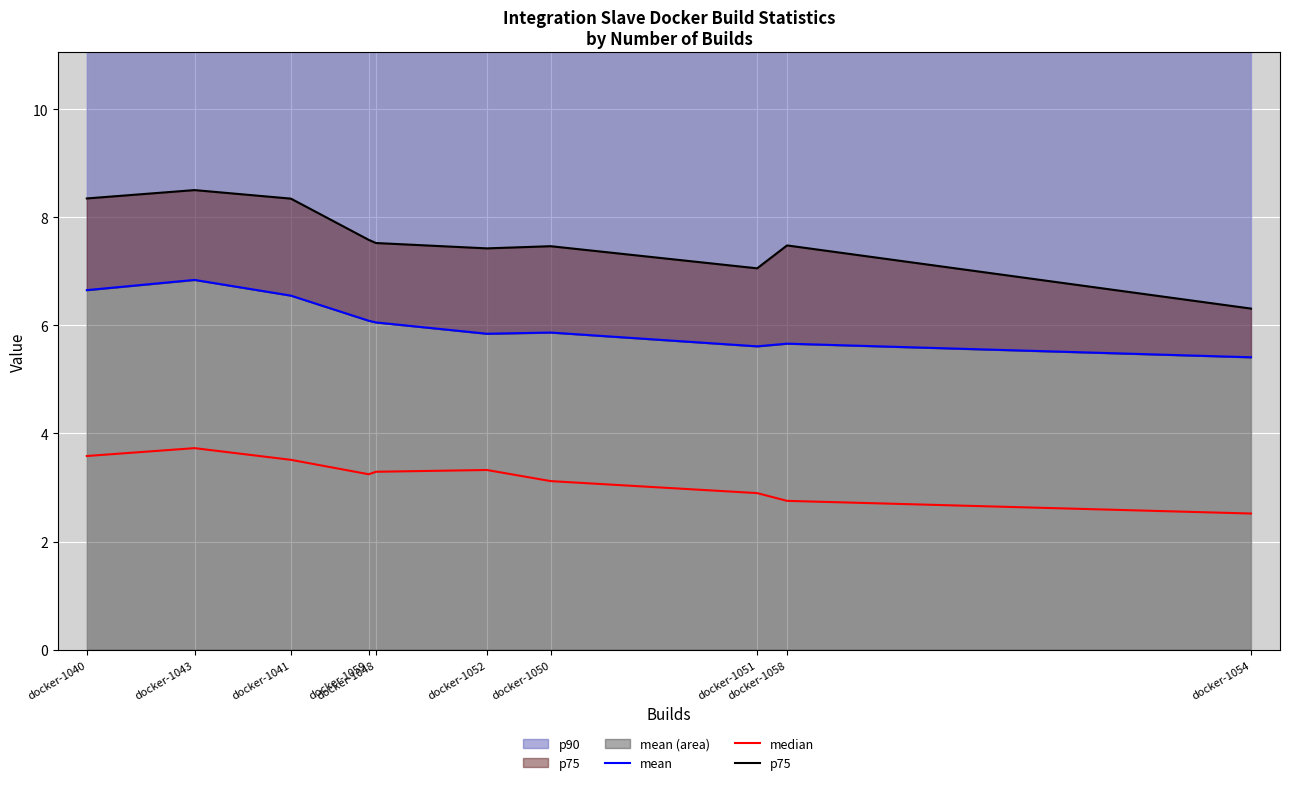

What is the average value of the p75 series?

7.6